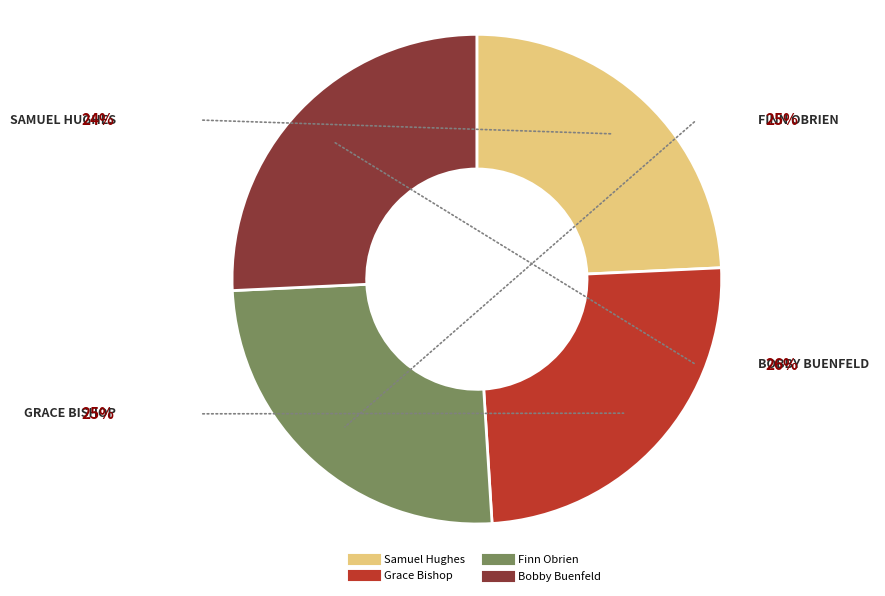

Which slice is the largest?

Bobby Buenfeld